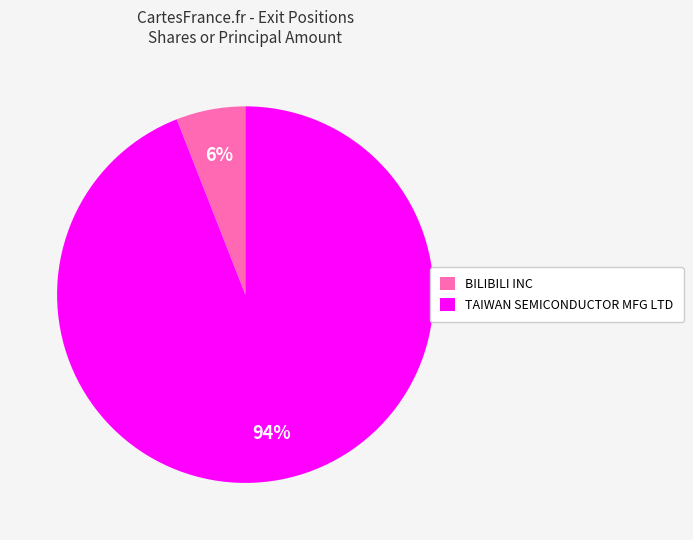

Between BILIBILI INC and TAIWAN SEMICONDUCTOR MFG LTD, which is larger?

TAIWAN SEMICONDUCTOR MFG LTD